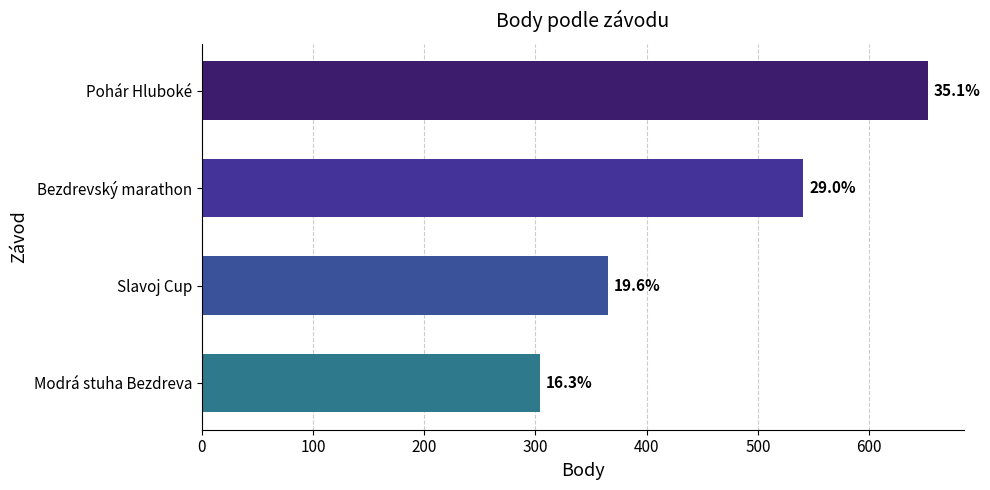

How many bars are there in total?

4